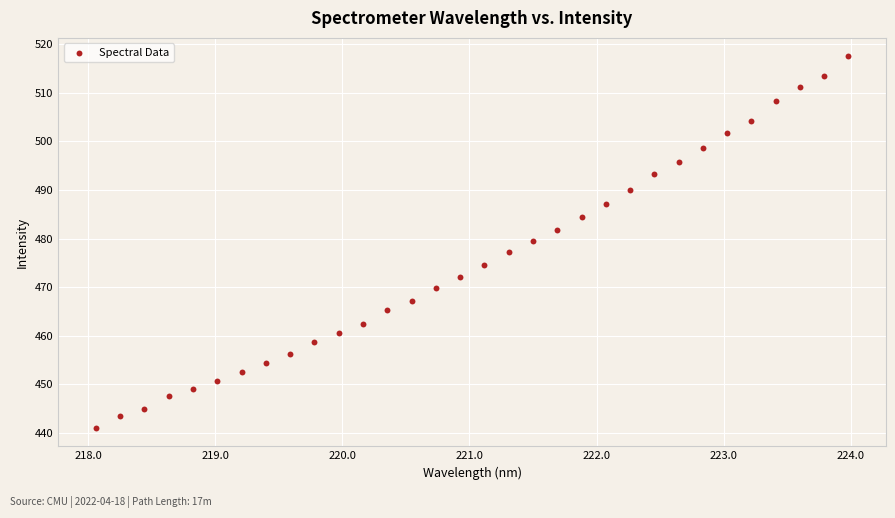

What is the range of Y values (max minus min)?

76.4